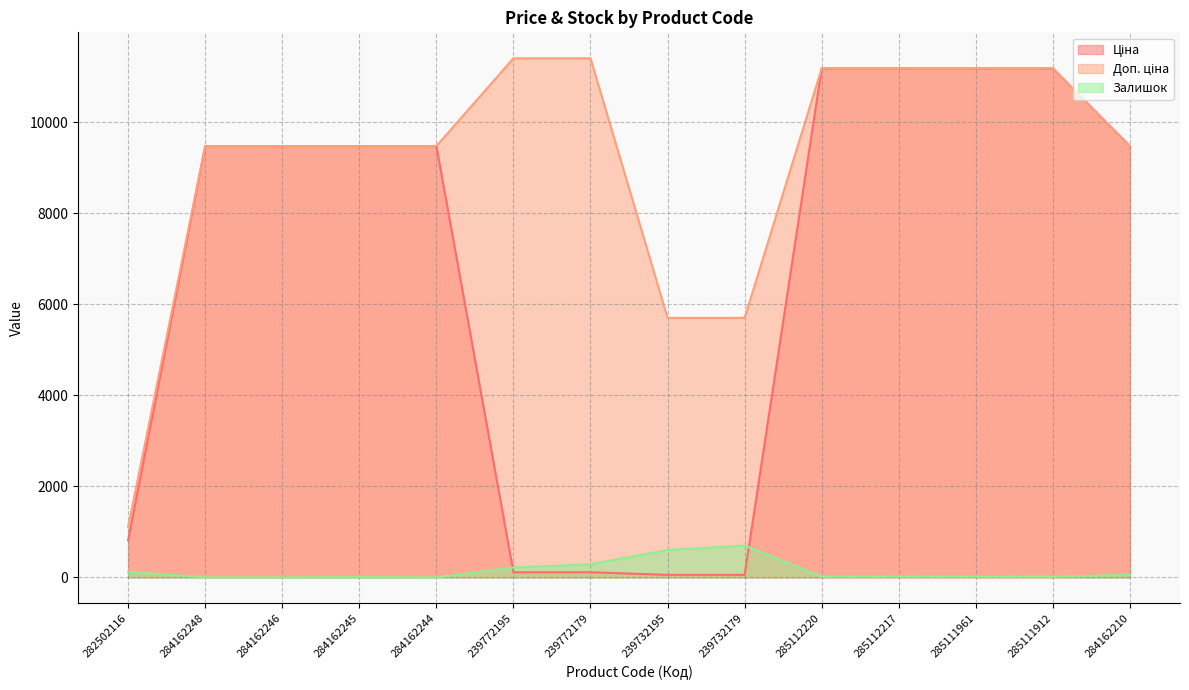

At which label does Доп. ціна first exceed 9480?

284162248